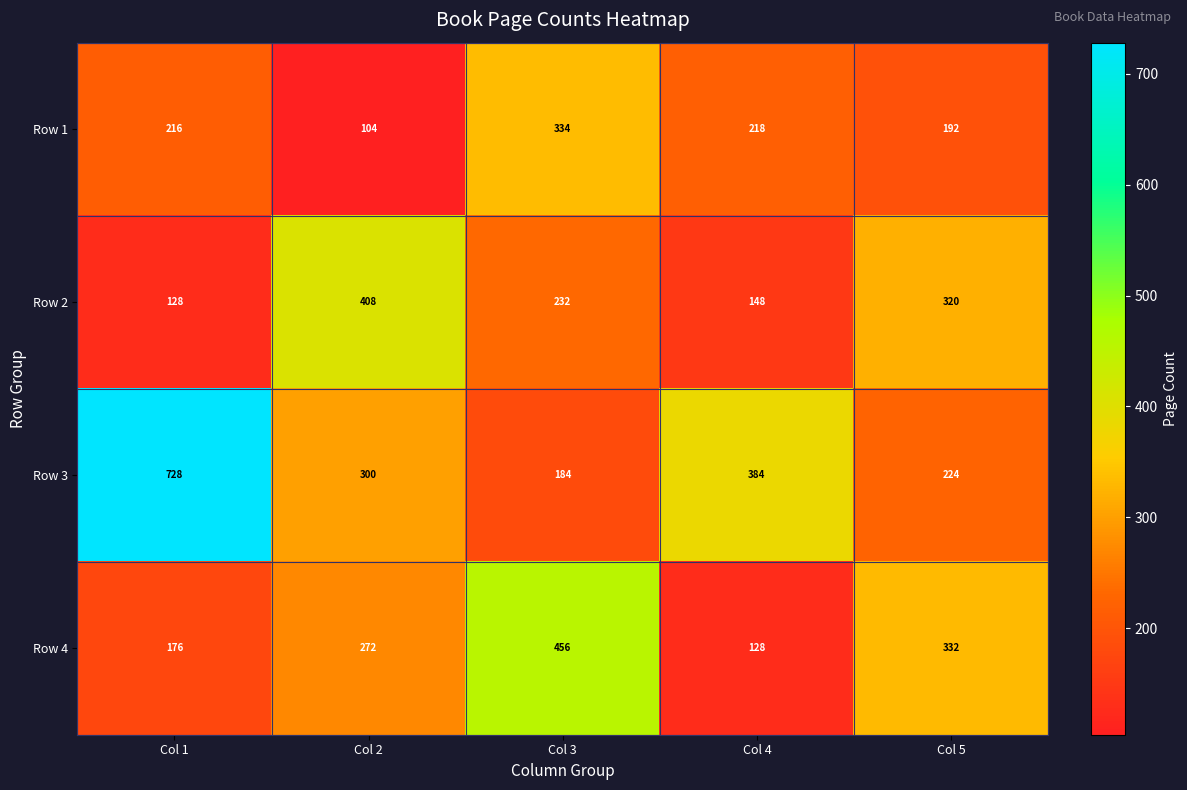

The Row 2 series shows 552 at Col 2. True or false?

False